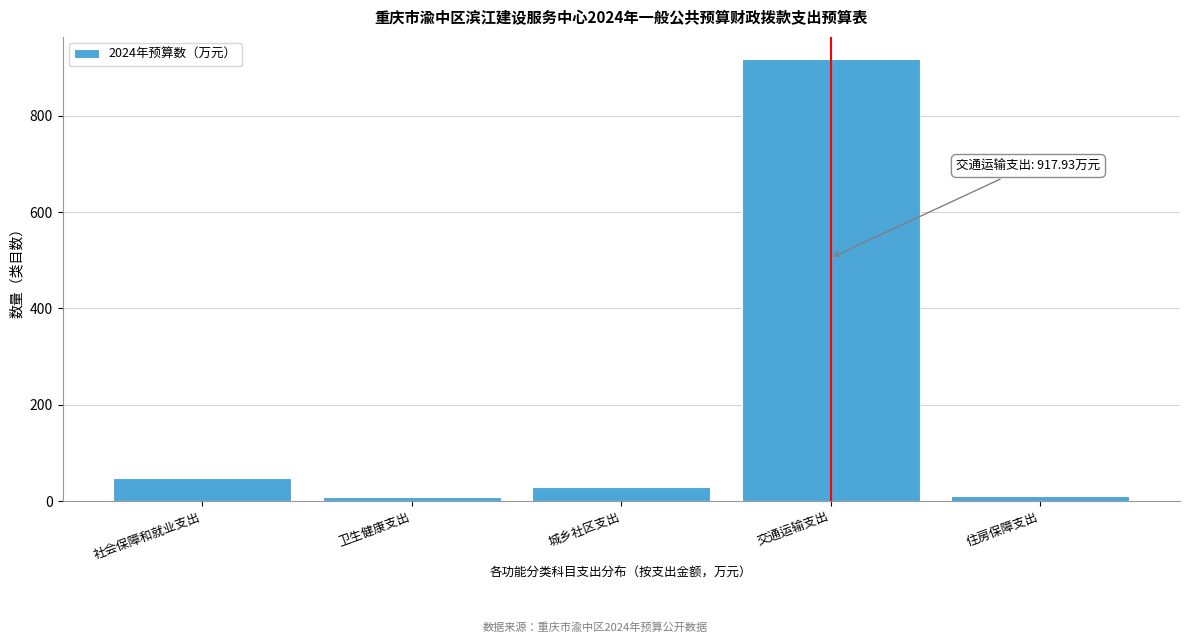

True or false: the data shows 47.8 at 社会保障和就业支出.

True